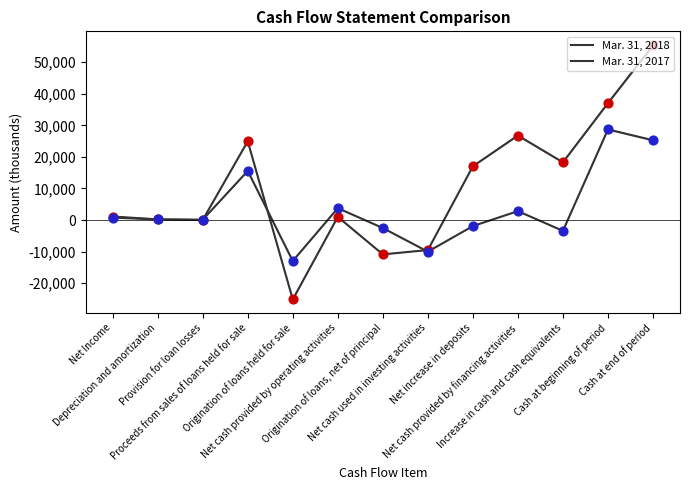

Which series has the largest Y range (max minus min)?

Mar. 31, 2018